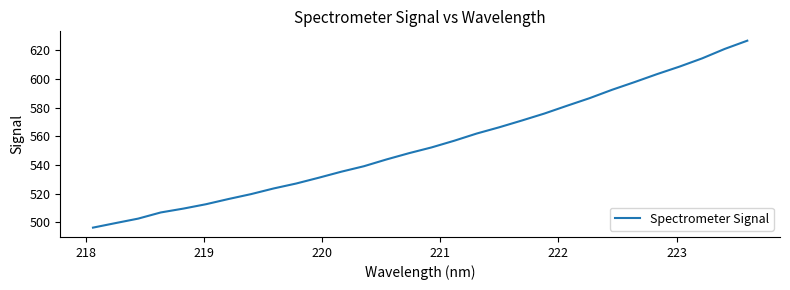

True or false: the data has more than 2 interior local peaks.

False